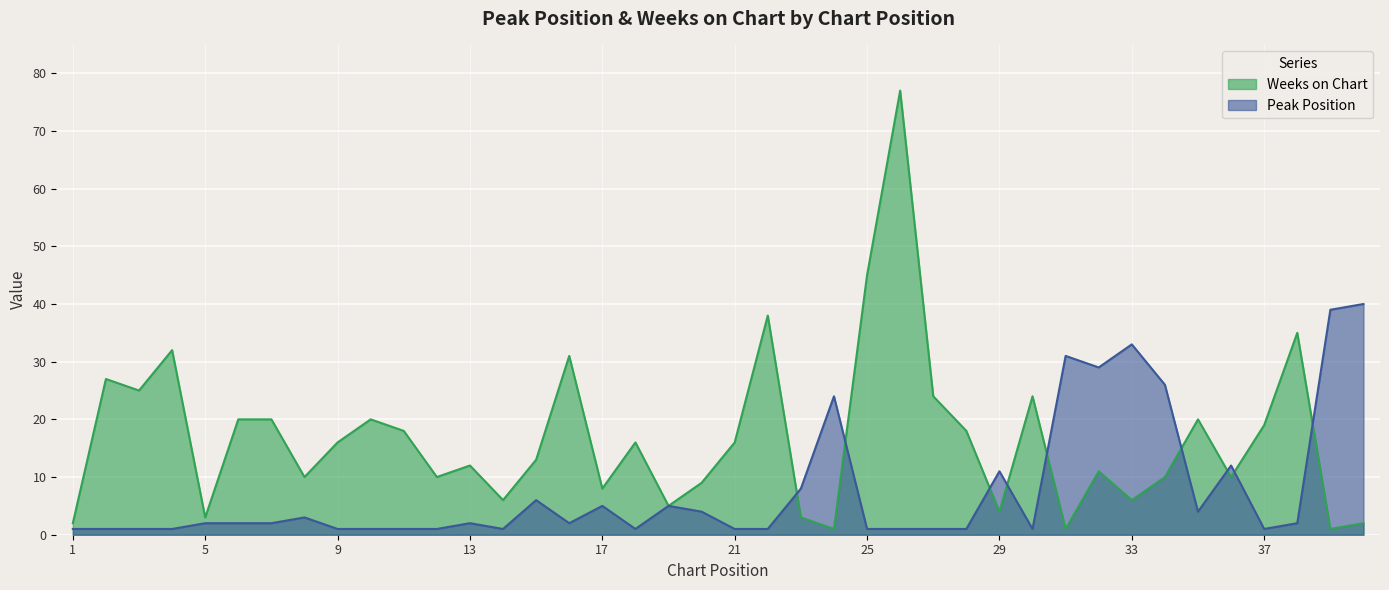

What are all the series names shown in the legend?

Weeks on Chart, Peak Position